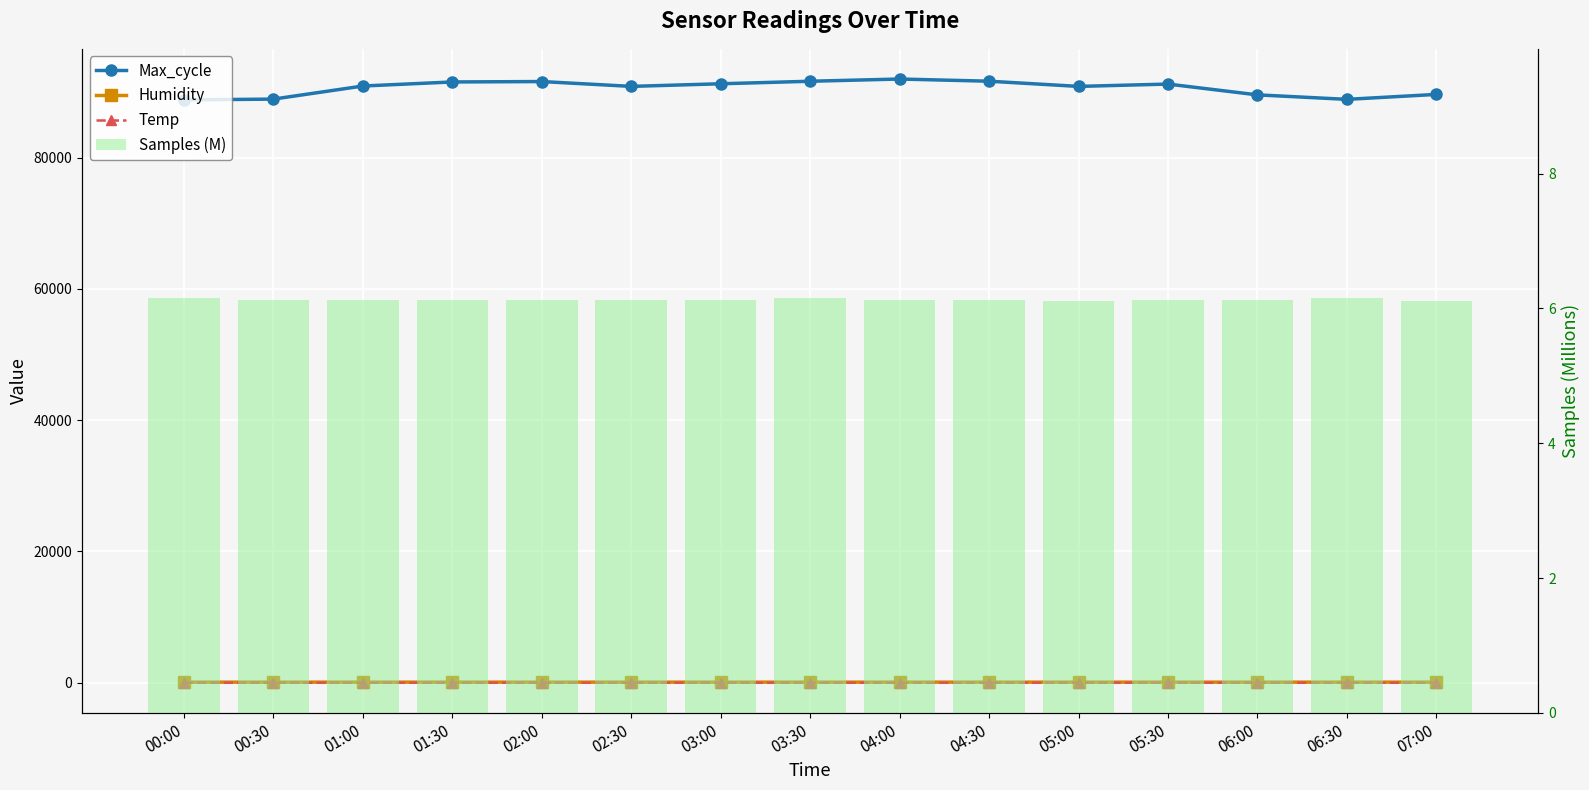

List the series in order of their peak value, highest first.

Max_cycle, Humidity, Temp, Samples (M)